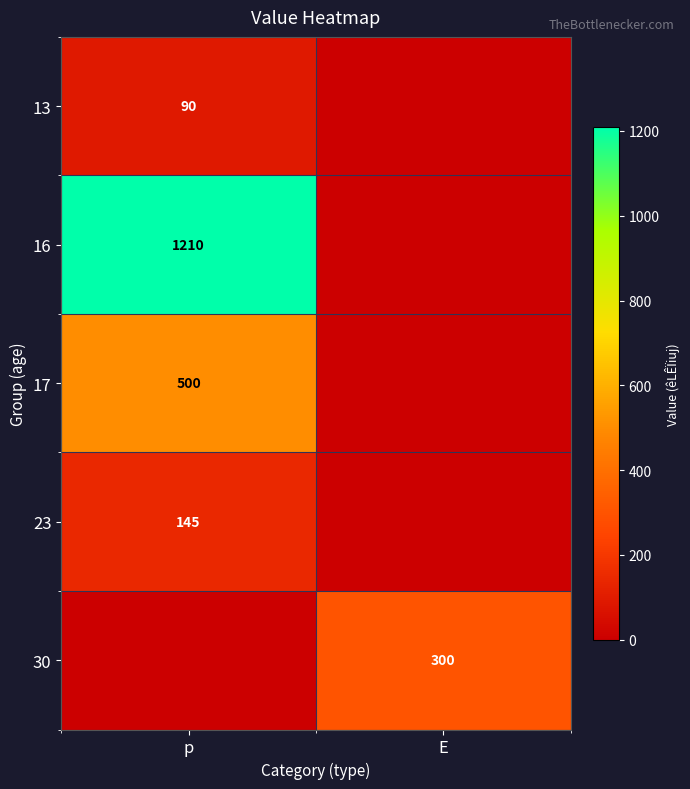

True or false: 13 has a value of 90 at p.

True